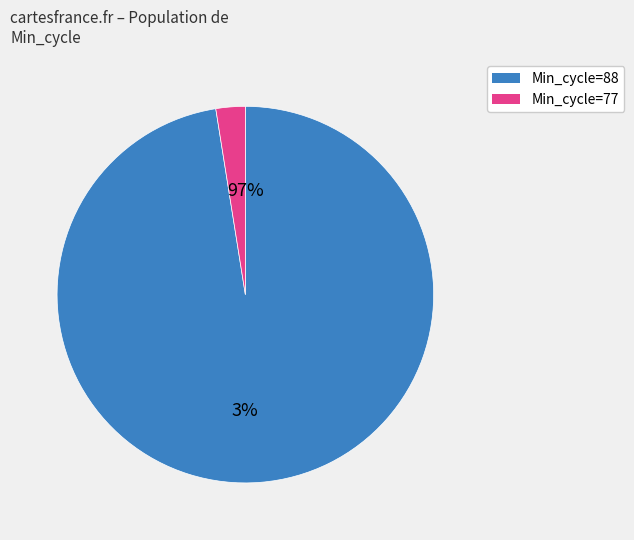

The 30 slice represents 1% of the pie. True or false?

False